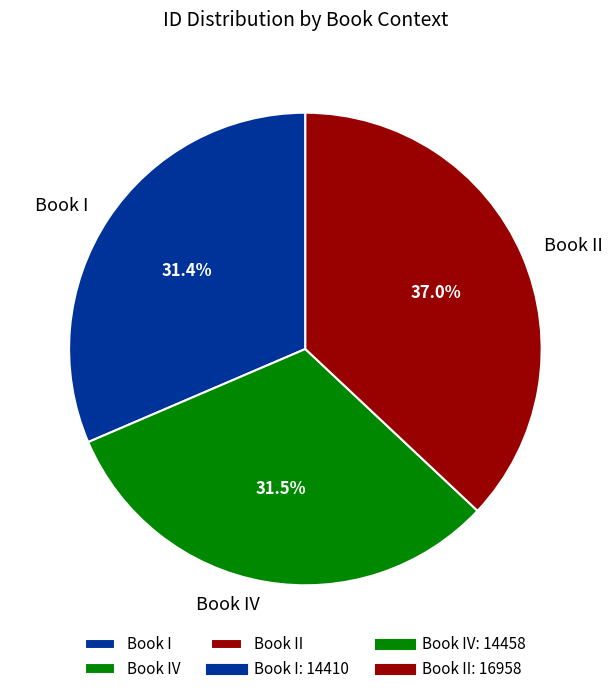

To the nearest percent, what is the difference between the largest and smallest slice percentages?

6%